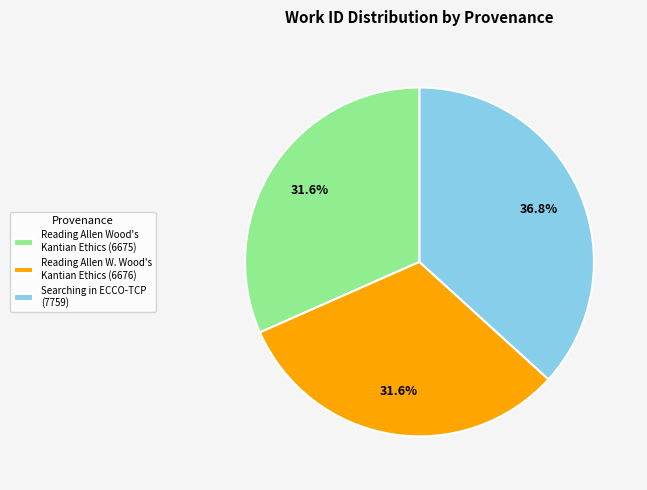

What percentage is the Reading Allen W. Wood's Kantian Ethics (6676) slice, to the nearest percent?

32%